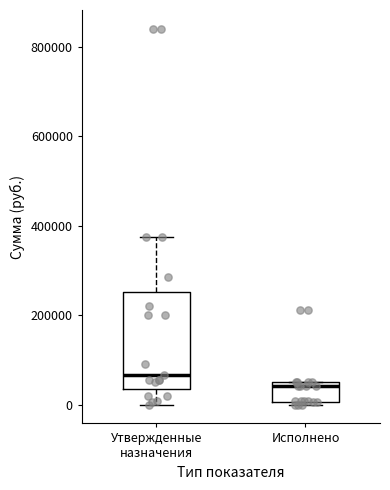

Reading left to right, read every box against the y-axis: the position of its median line, the range the box covers, and the ends of its whiskers. The values are not printed on the chart, so give them approximately, as read against the axis.

Утвержденные назначения: median 60000, box 40000 to 260000, whiskers 0 to 380000
Исполнено: median 40000 (just below the box's upper edge), box 0 to 40000, whiskers 0 (just below the box's lower edge) to 40000